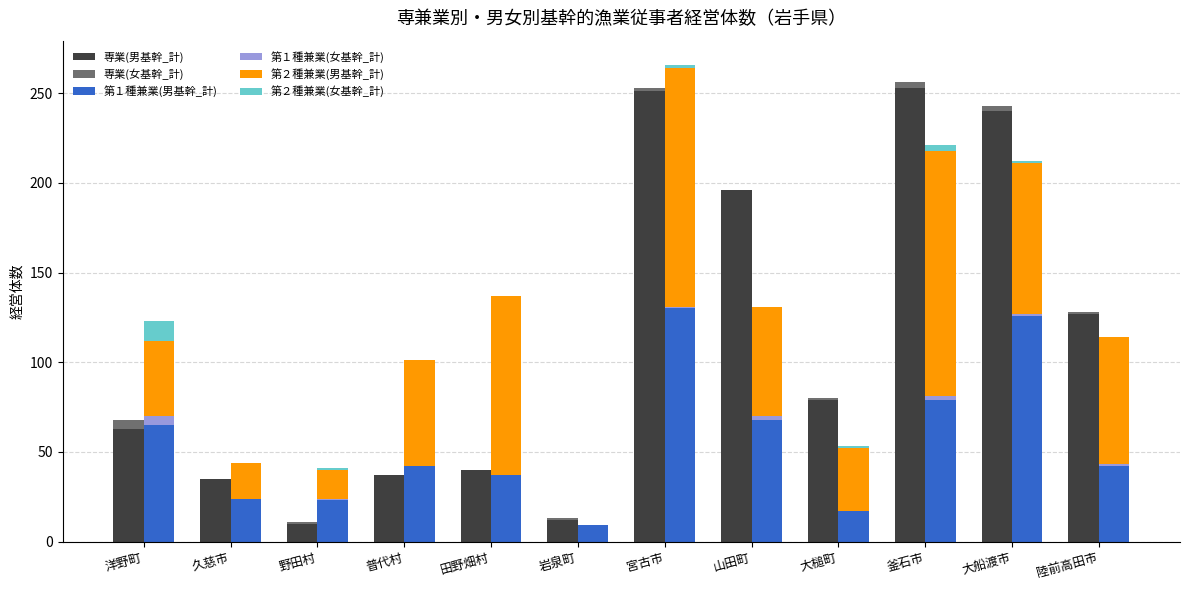

Where does the 第２種兼業(男基幹_計) series first go above 61?

田野畑村